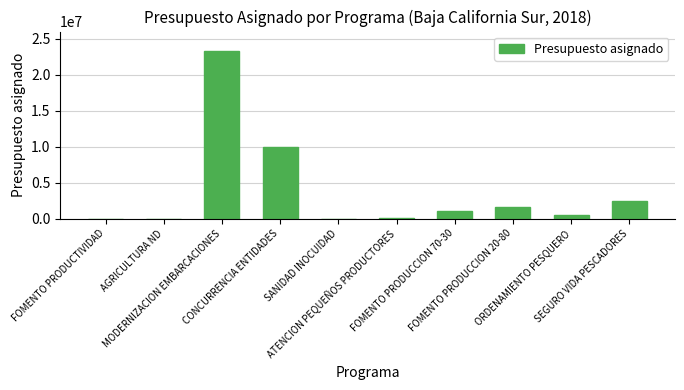

Where is the data nearest to the value 11666666?

CONCURRENCIA ENTIDADES